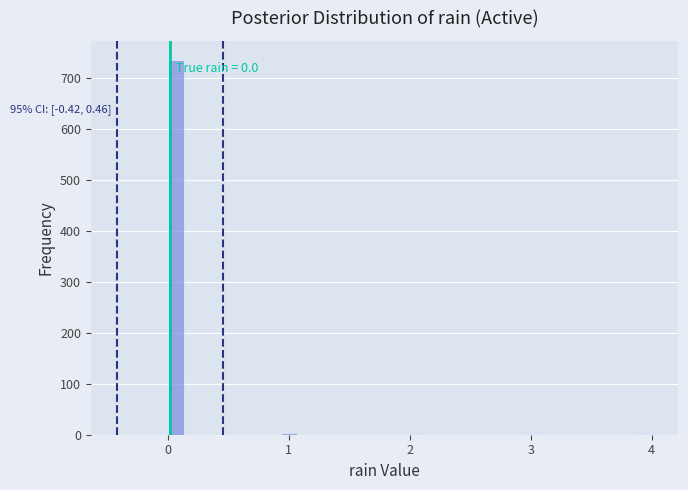

Read against the x-axis, roughly where is the centre of the tallest bar?

0.1